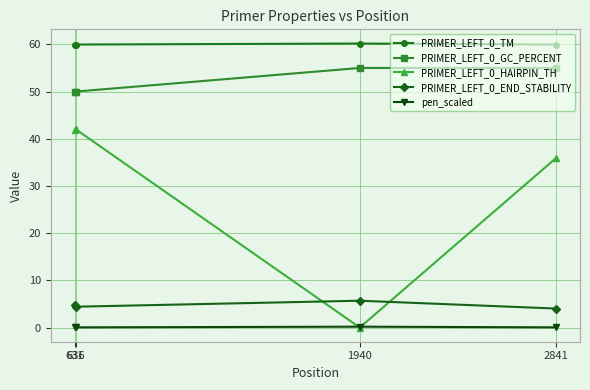

True or false: PRIMER_LEFT_0_GC_PERCENT and pen_scaled intersect in this chart.

False